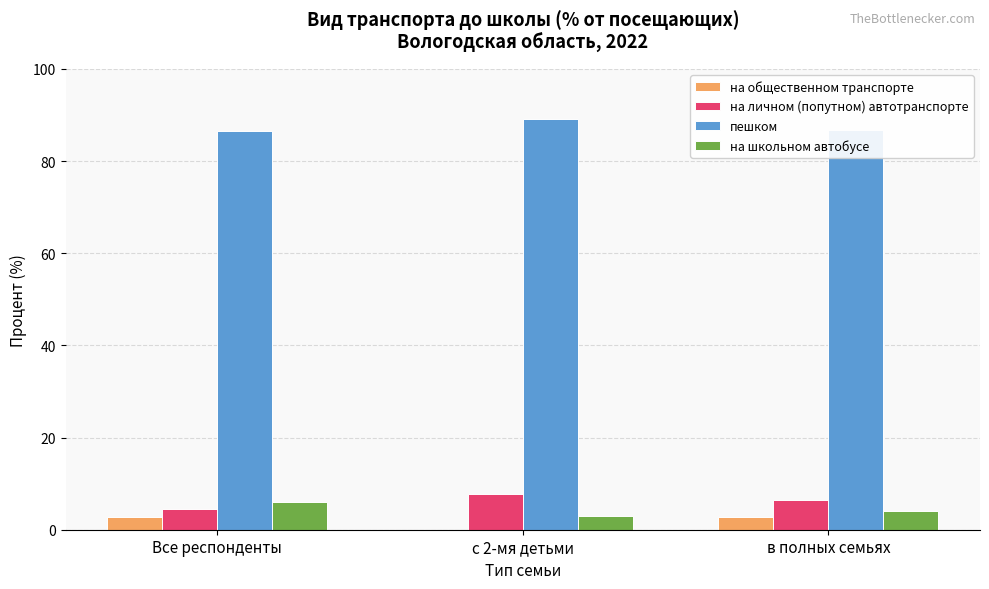

What is the total value across all series at с 2-мя детьми?

100.0